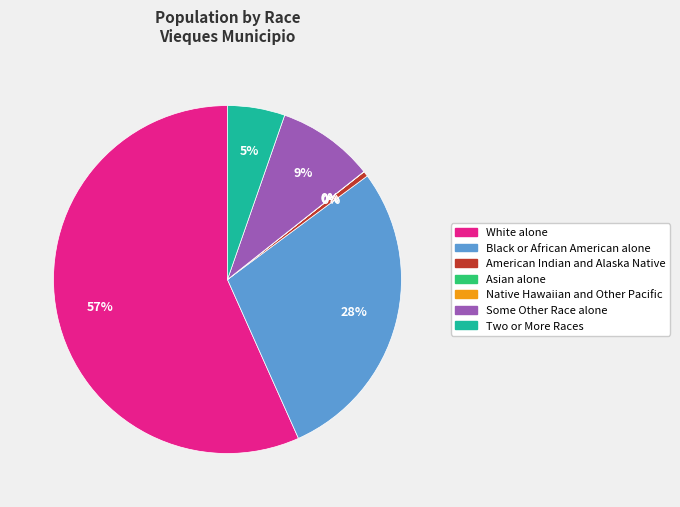

Rank the categories by value from highest to lowest.

White alone, Black or African American alone, Some Other Race alone, Two or More Races, American Indian and Alaska Native, Asian alone, Native Hawaiian and Other Pacific